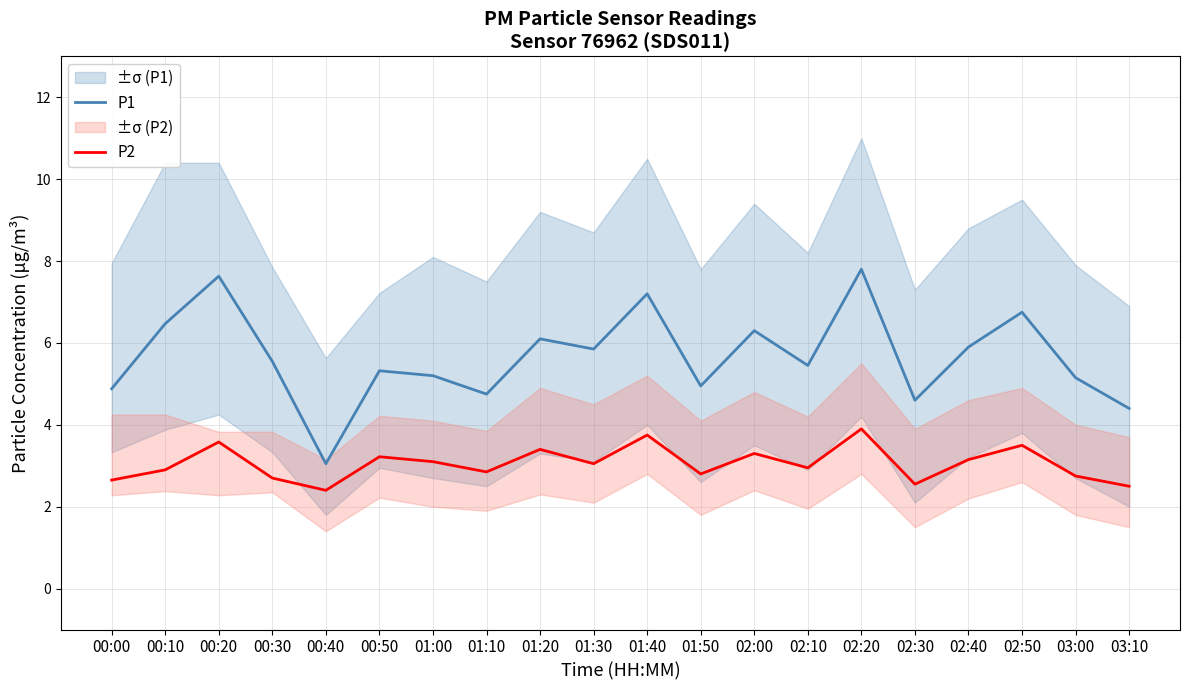

What is the minimum value shown in the chart?

2.4